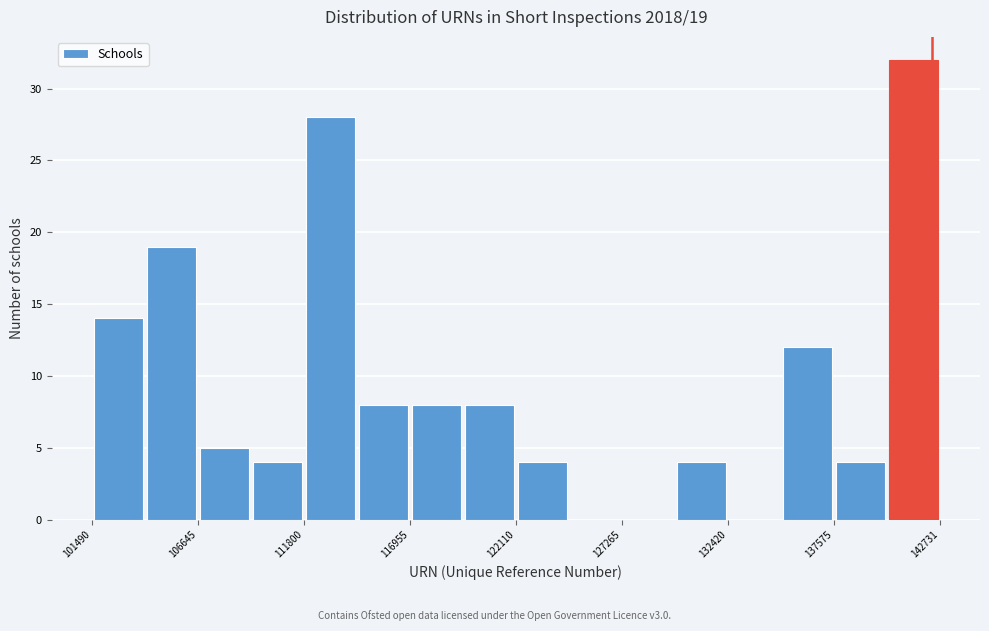

Read against the x-axis, roughly where is the centre of the tallest bar?

141000